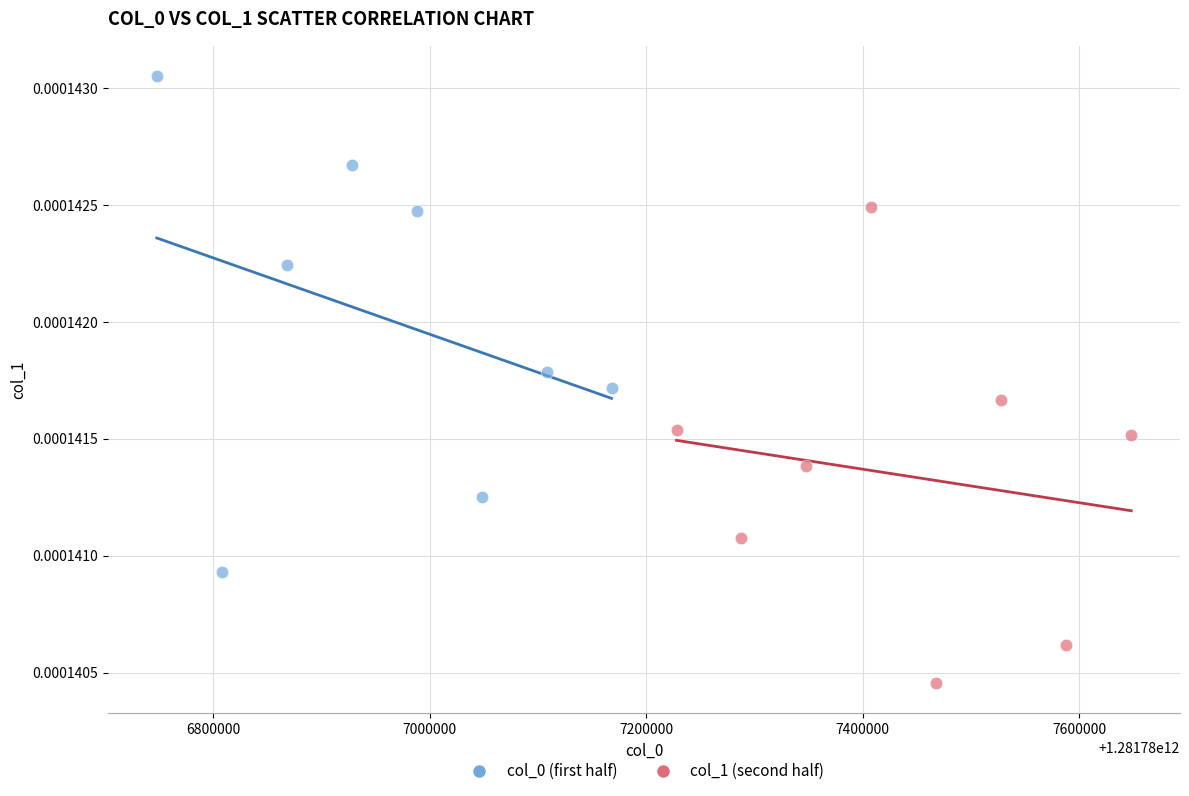

Which series reaches the minimum Y coordinate?

col_1 (second half)